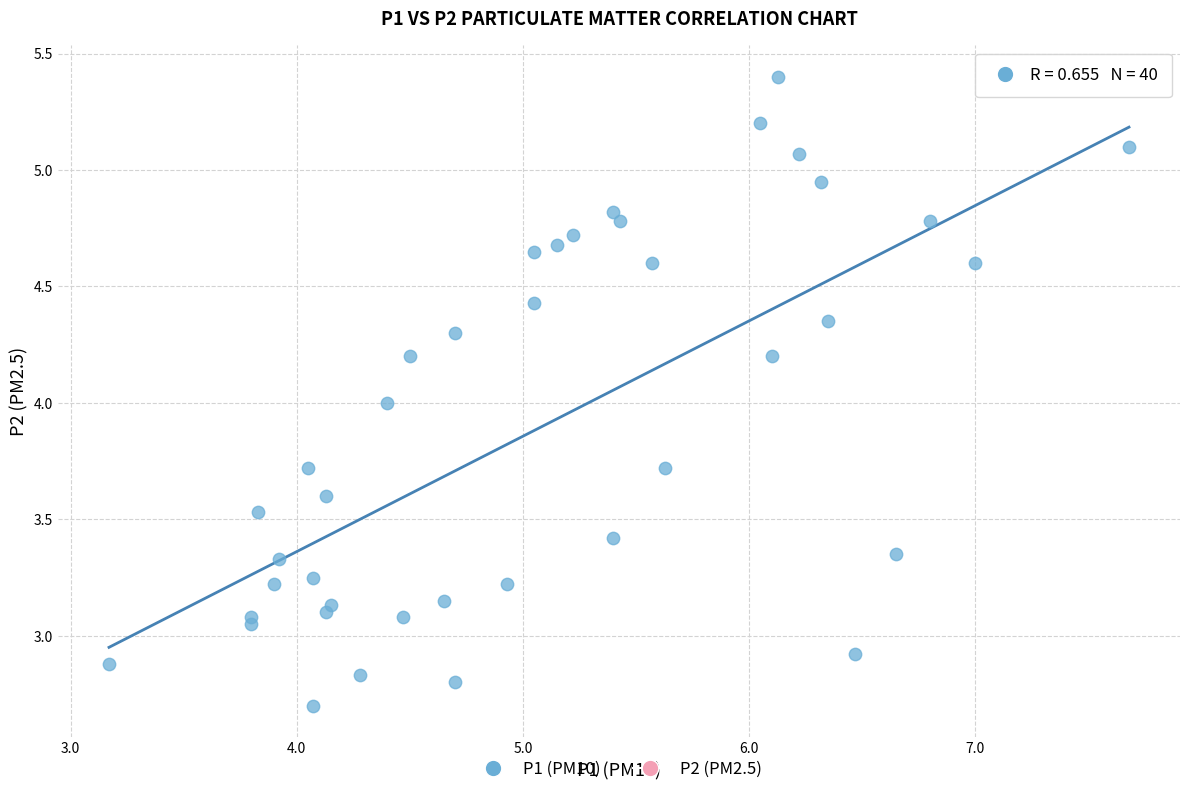

What is the range of Y values (max minus min)?

2.7